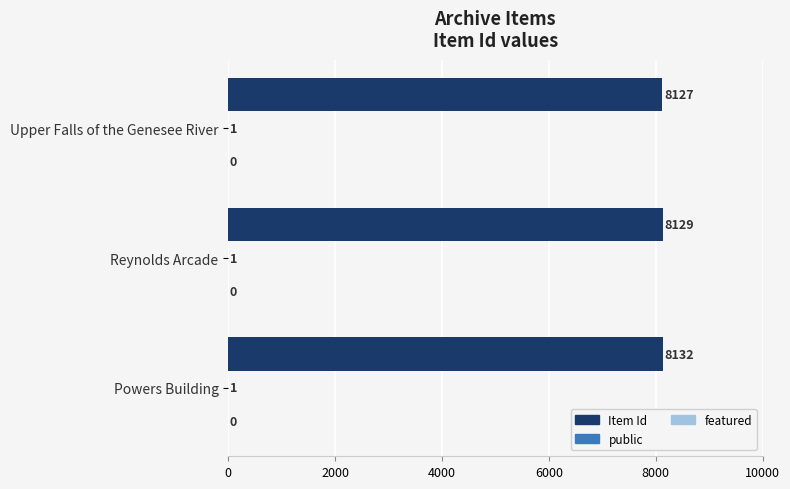

Which series has the largest total across all categories?

Item Id